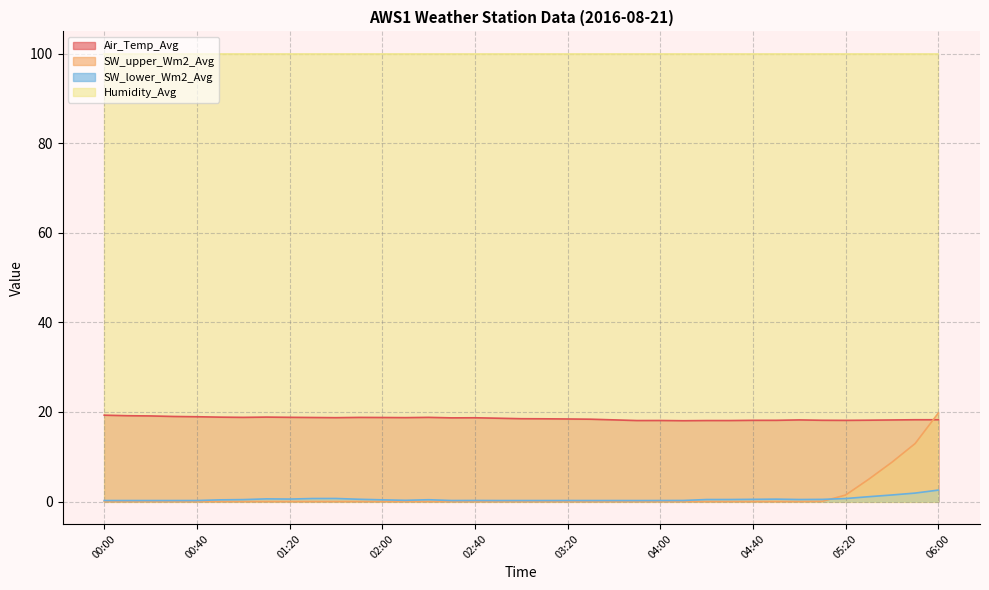

After their last crossing, which series has the higher values: SW_upper_Wm2_Avg or SW_lower_Wm2_Avg?

SW_upper_Wm2_Avg